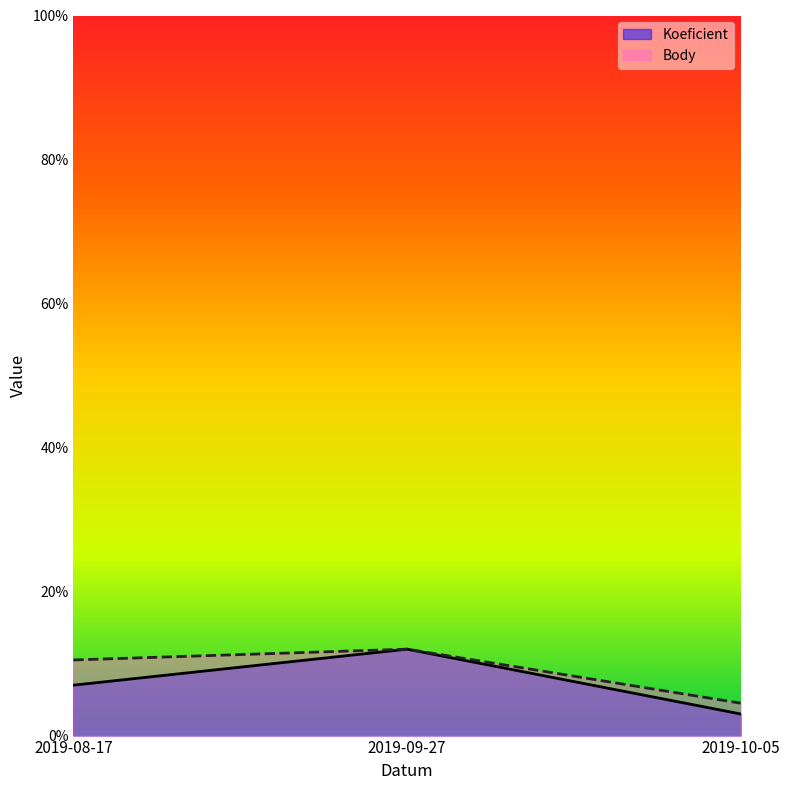

List the series in order of their overall mean, lowest first.

Koeficient, Body